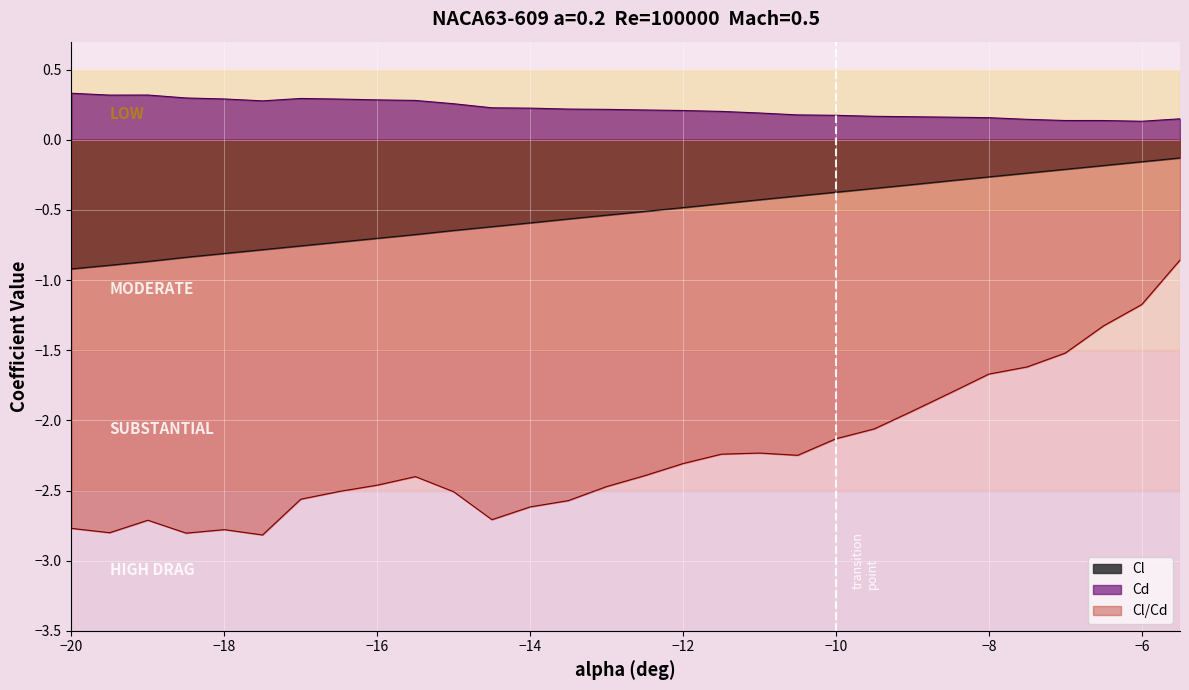

How many values in the Cl/Cd series exceed -2?

8